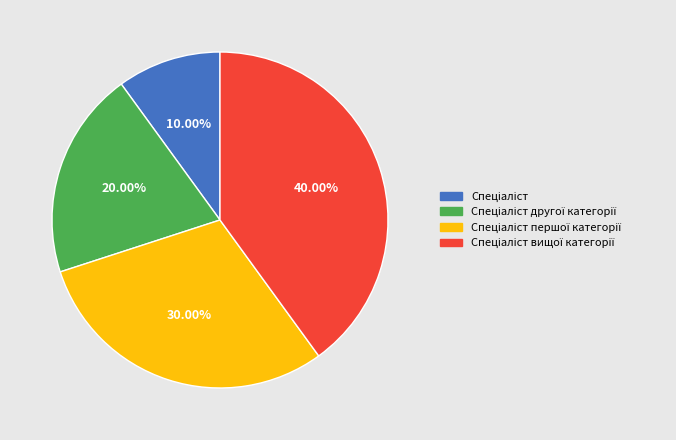

Is there any slice that represents more than half of the pie?

No